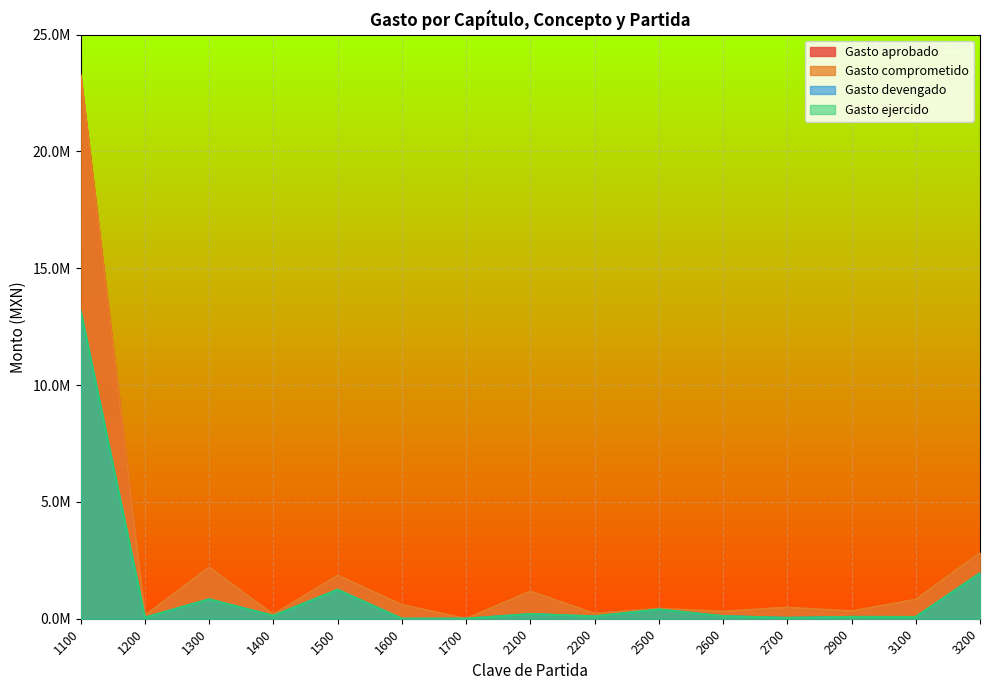

True or false: Gasto ejercido and Gasto aprobado intersect in this chart.

False